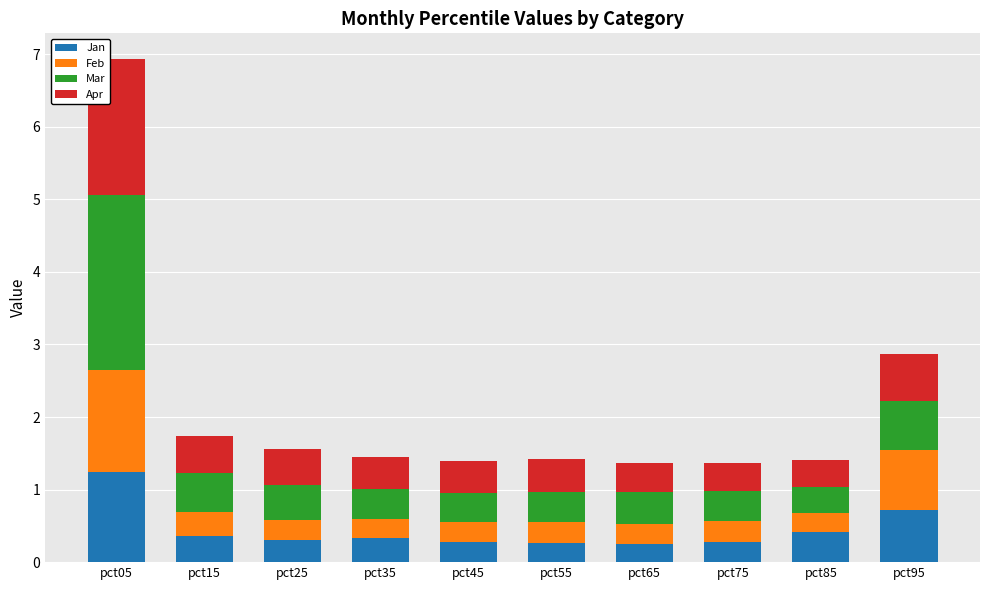

Which category has the highest value in the Jan series?

pct05